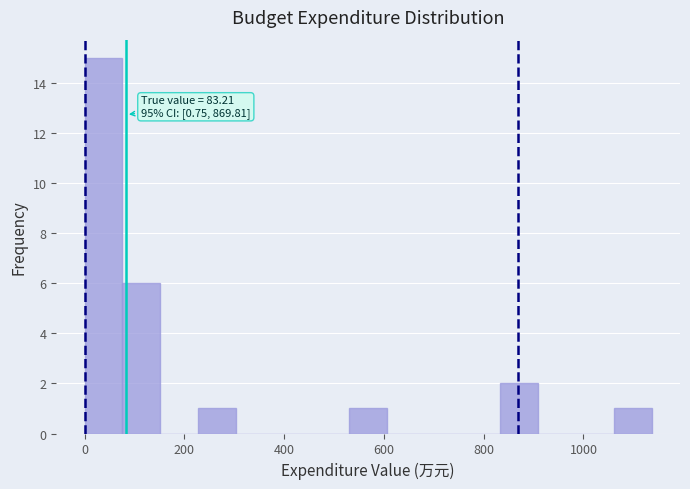

Around what value on the x-axis is the tallest bar? Give the approximate position of its centre, as read against the axis.

40